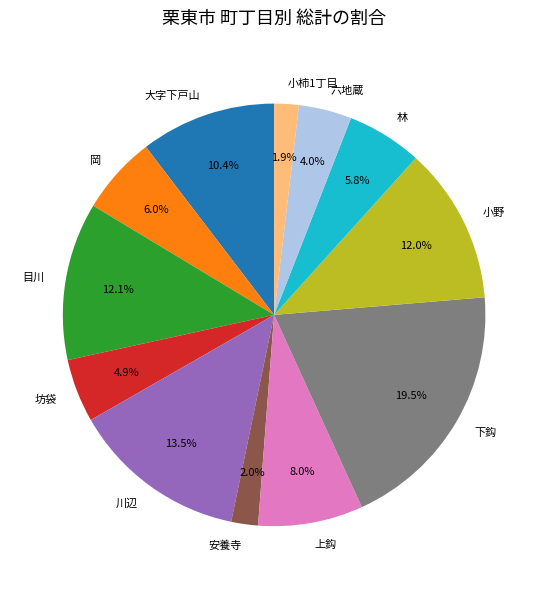

Which has a higher value, 小野 or 川辺?

川辺